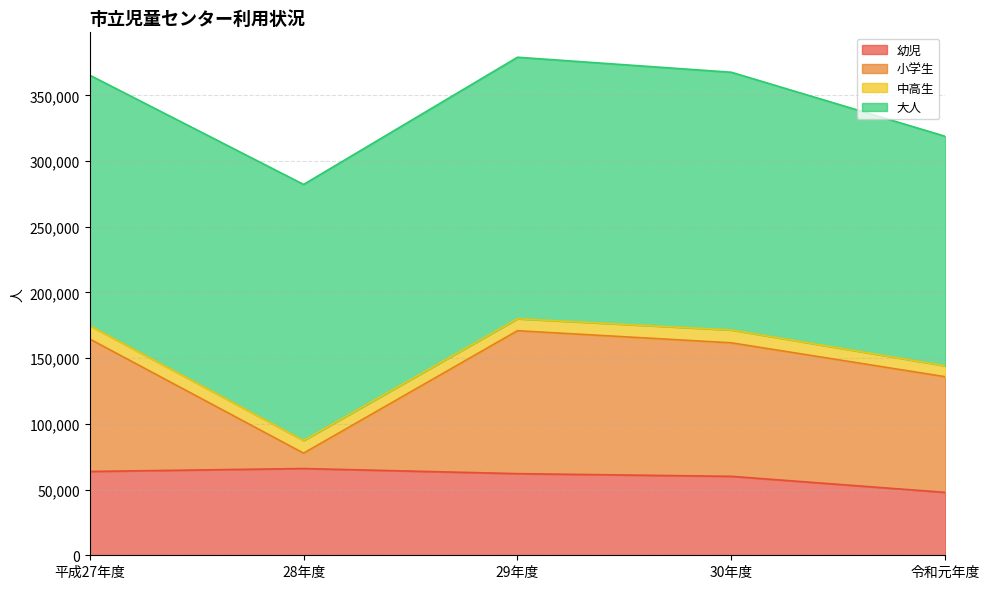

At which category does 小学生 reach its first local peak?

29年度